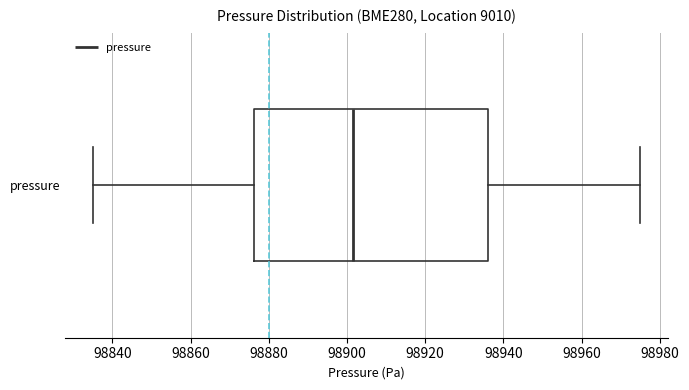

Transcribe this box plot: give where the median line is, the range the box spans, and where the two whiskers end, as read against the x-axis. The values are not printed on the chart, so give them approximately, as read against the axis.

median 98902, box 98876 to 98936, whiskers 98836 to 98976